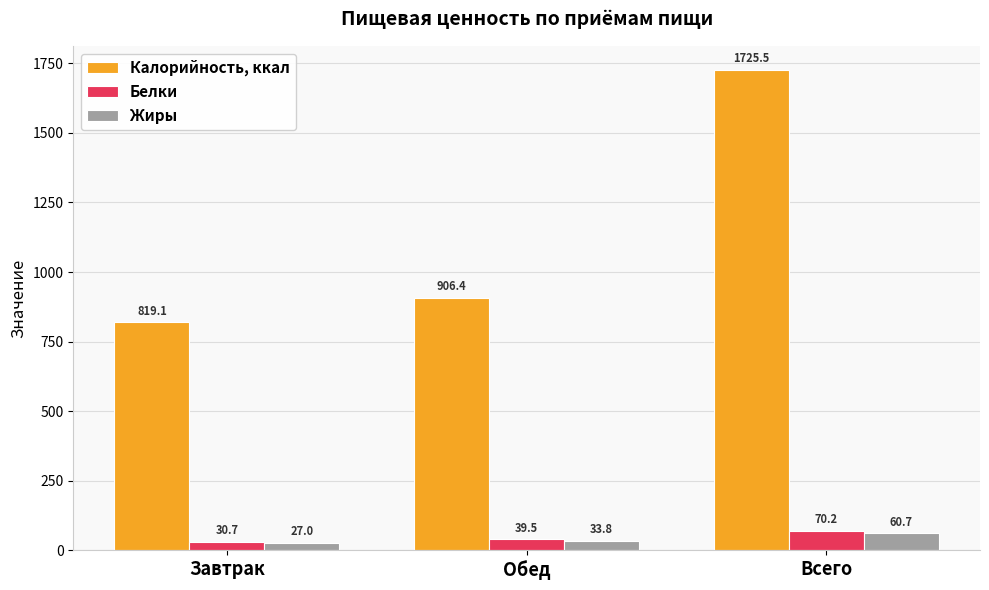

What is the maximum value for Жиры?

60.7